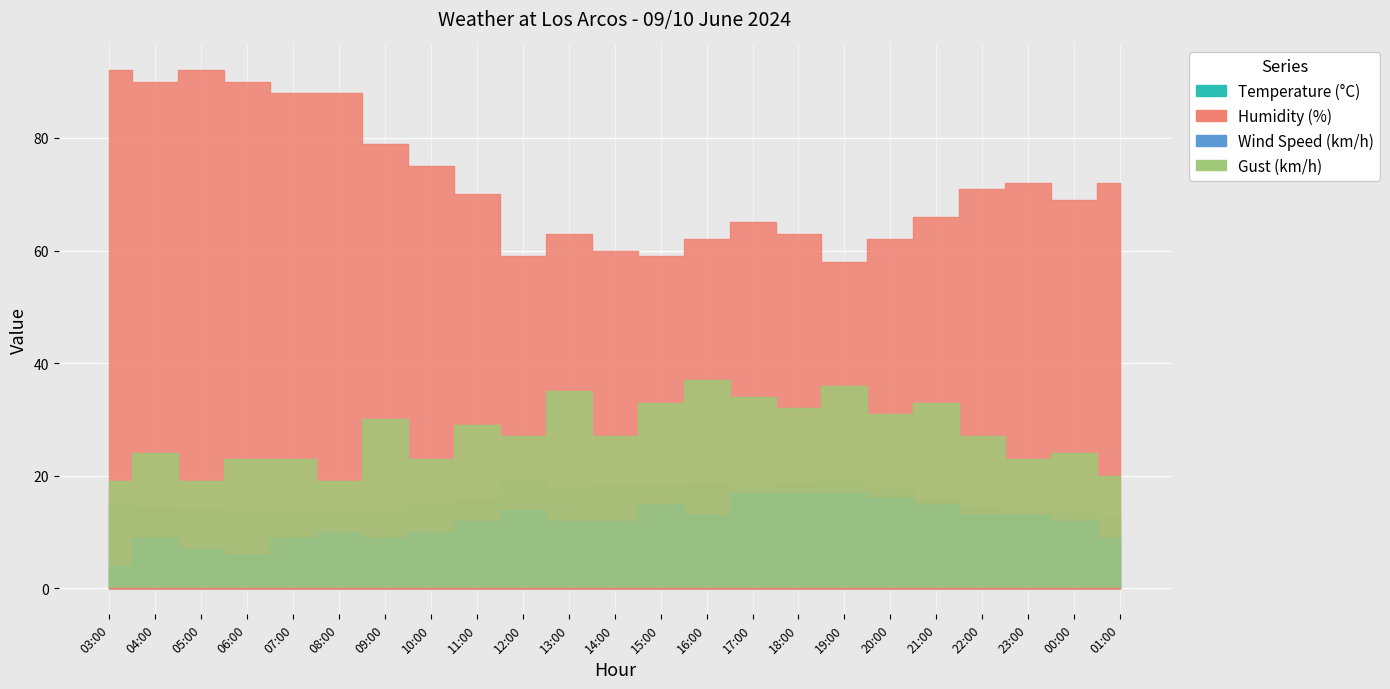

Is the value of Humidity (%) at 13:00 greater than the value of Temperature (C) at 22:00?

Yes